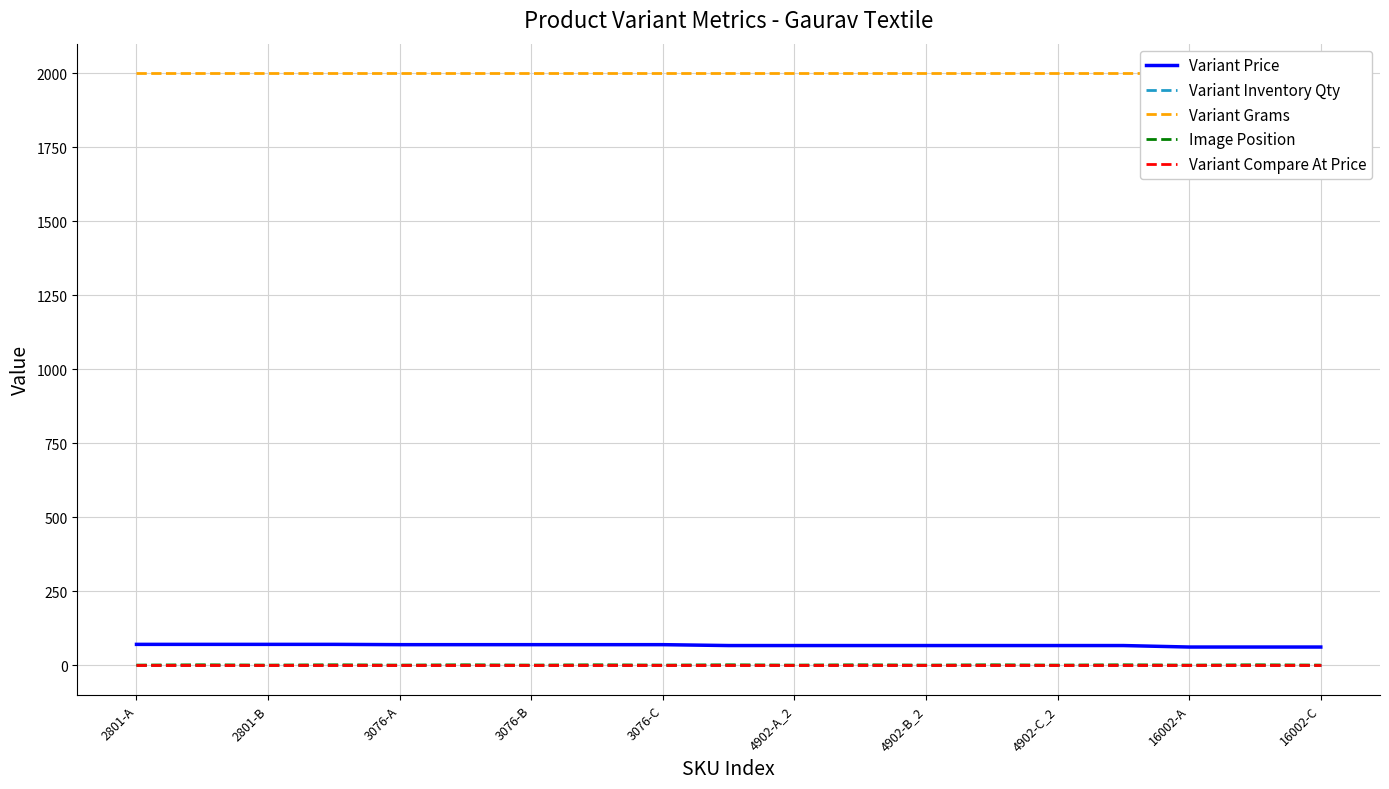

List the series in order of their peak value, lowest first.

Variant Compare At Price, Variant Inventory Qty, Image Position, Variant Price, Variant Grams